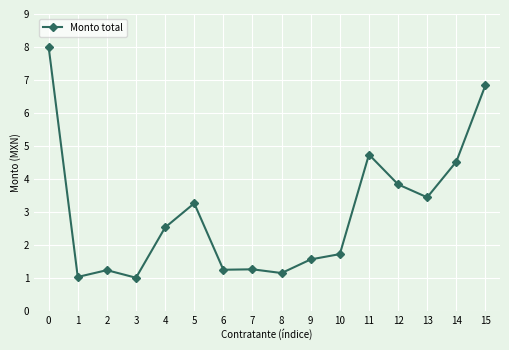

What is the ratio of the value at 15 to the value at 2?

5.6